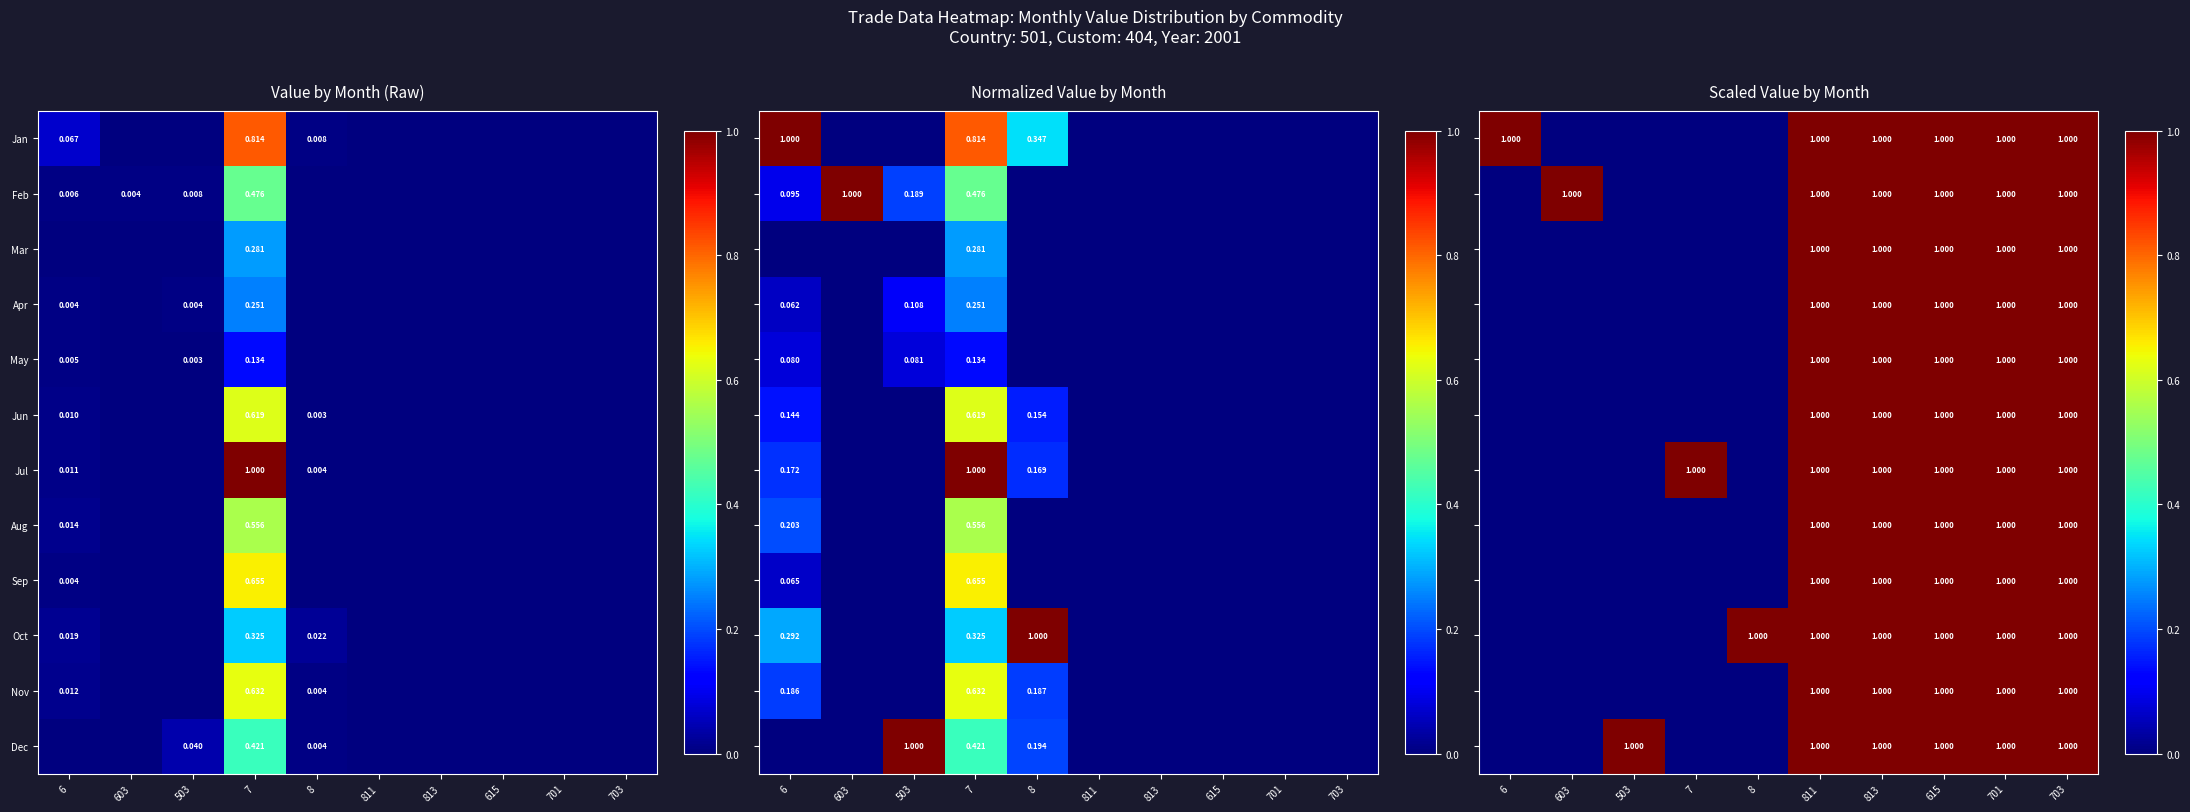

How many Jan values are between 0 and 1?

10